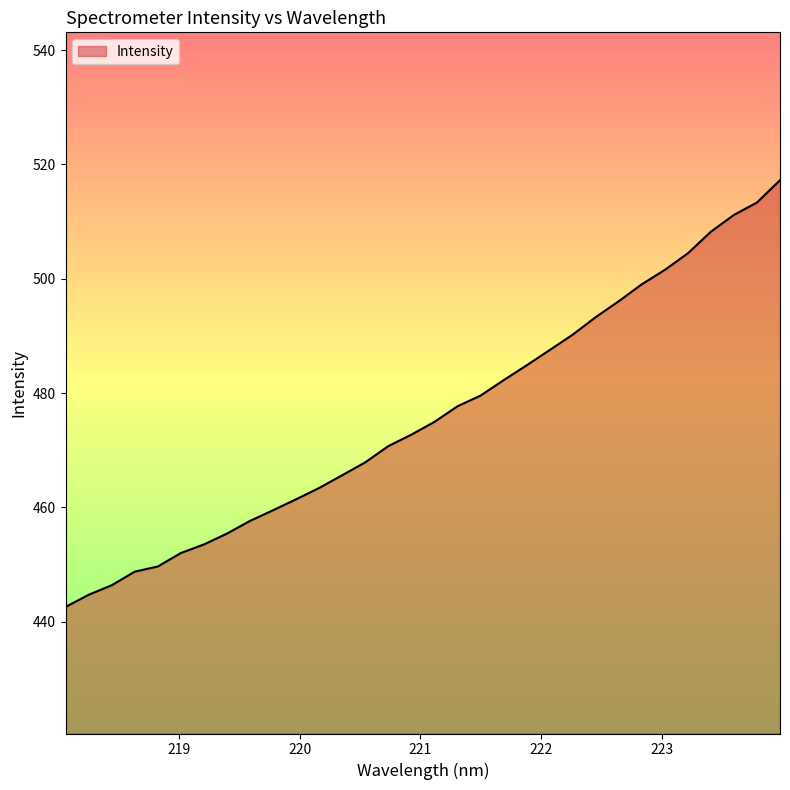

How many data points are less than 474?

16